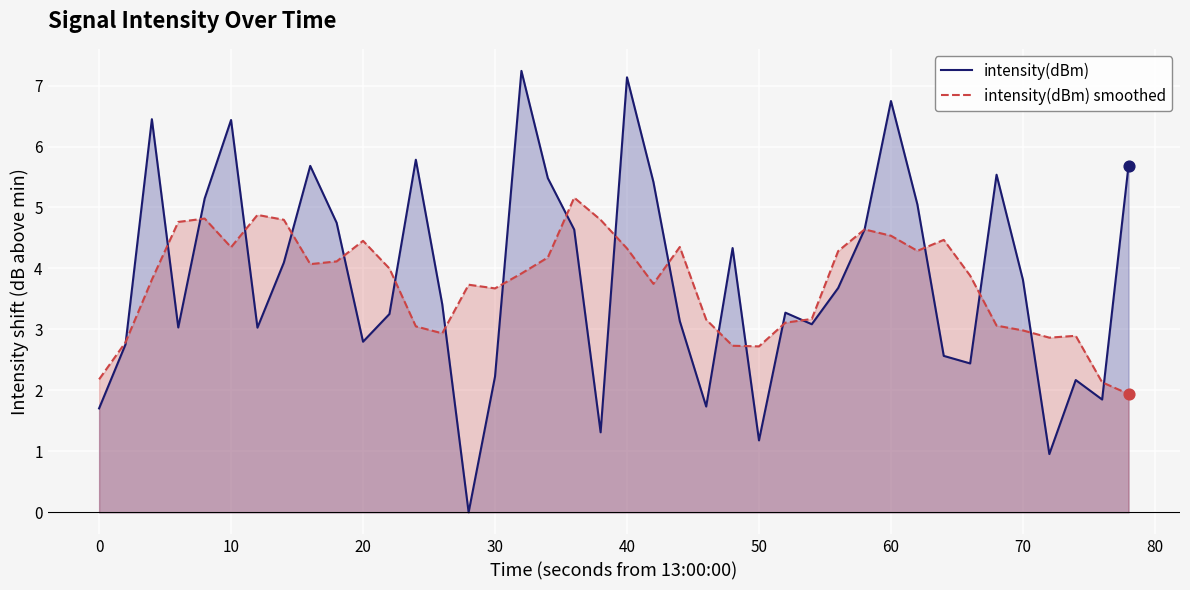

Which series has the largest total across all categories?

intensity(dBm)